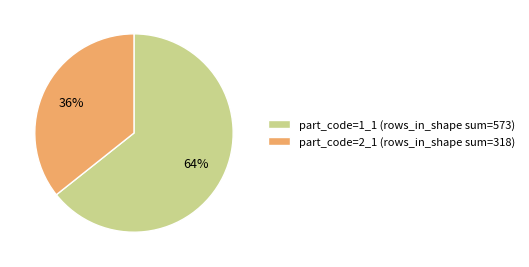

Combined, do part_code=2_1 (rows_in_shape sum=318) and part_code=1_1 (rows_in_shape sum=573) account for over 50%?

Yes